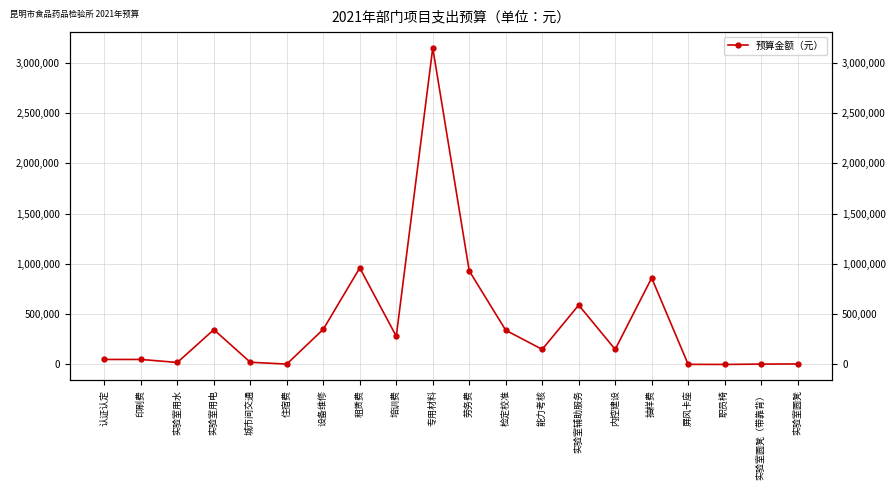

What is the sum of all values?

8258000